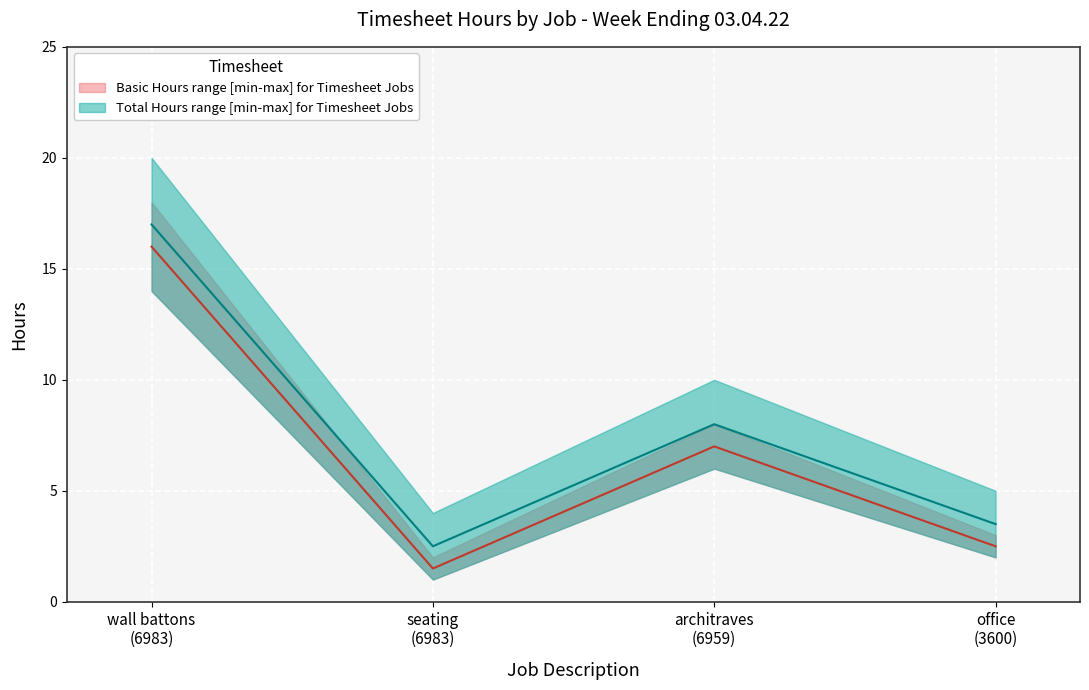

Does the chart display data point markers on the line(s)?

No